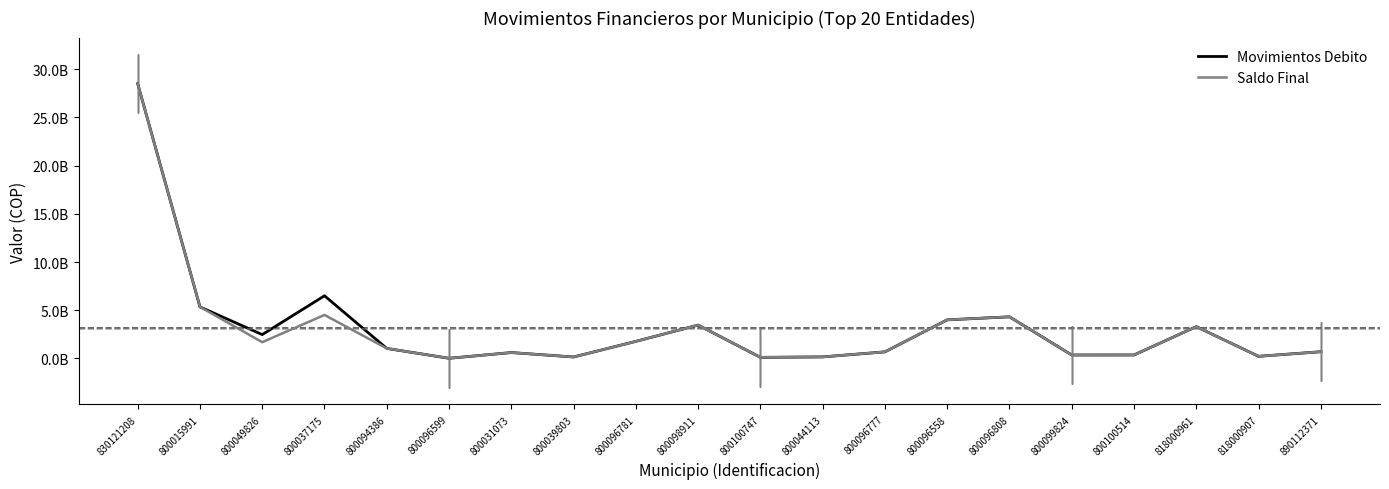

True or false: Movimientos Debito and Saldo Final intersect in this chart.

False